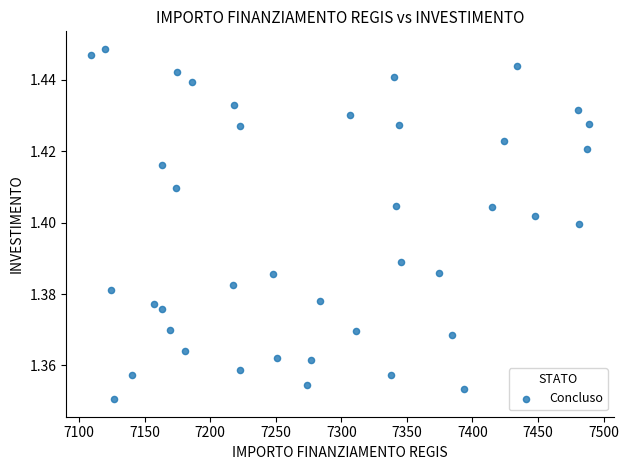

What is the range of X values (max minus min)?

379.7